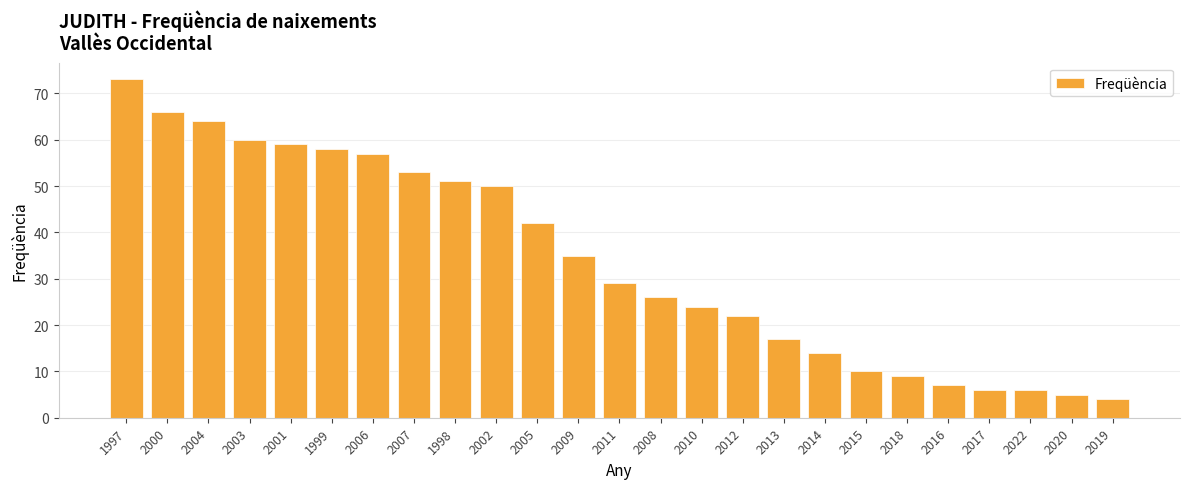

The chart shows a value of 14 at 2014. True or false?

True